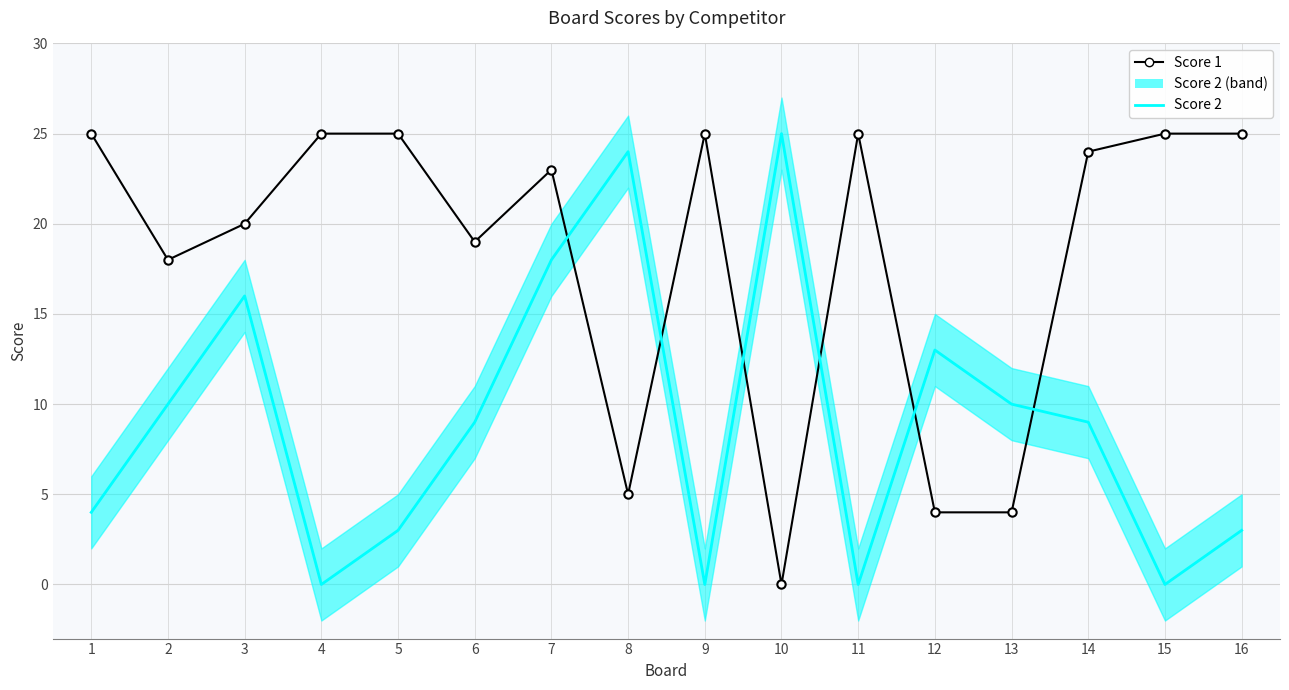

What are all the series names shown in the legend?

Score 1, Score 2